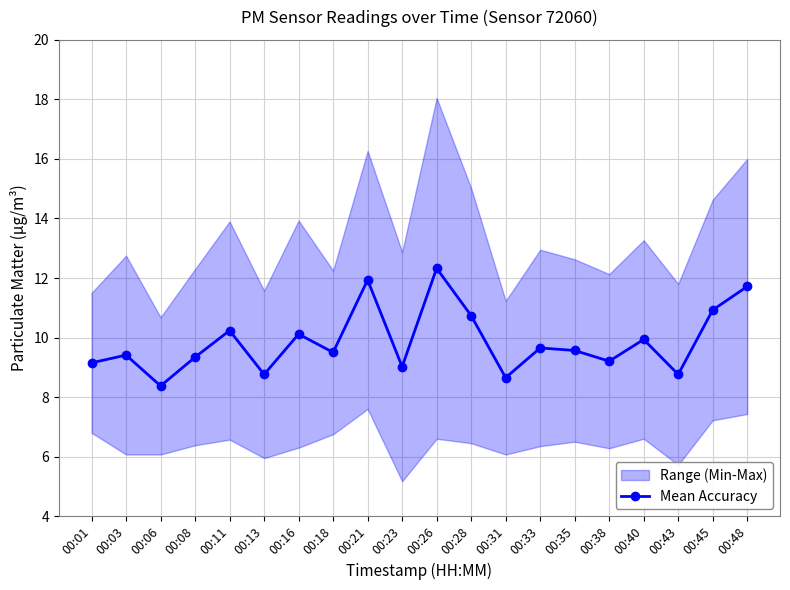

The chart shows a value of 13.4 at 00:35. True or false?

False